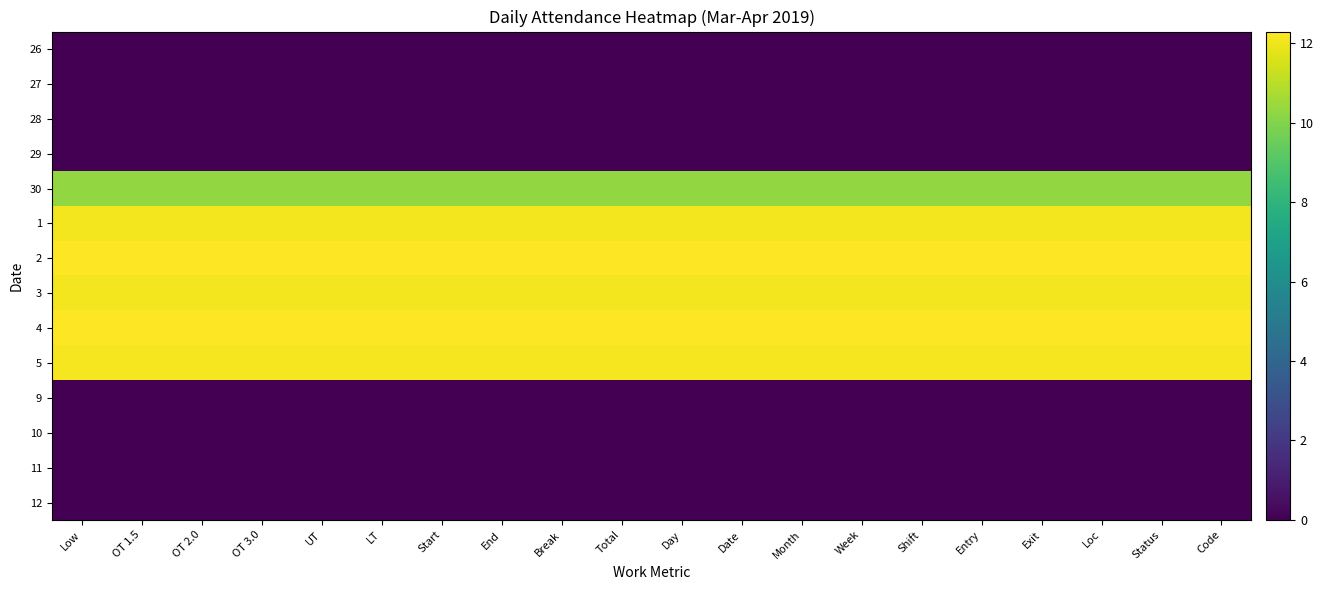

Reading right to left, list all the values displayed in this chart.

26: Code=0.0	Status=0.0	Loc=0.0	Exit=0.0	Entry=0.0	Shift=0.0	Week=0.0	Month=0.0	Date=0.0	Day=0.0	Total=0.0	Break=0.0	End=0.0	Start=0.0	LT=0.0	UT=0.0	OT 3.0=0.0	OT 2.0=0.0	OT 1.5=0.0	Low=0.0
27: Code=0.0	Status=0.0	Loc=0.0	Exit=0.0	Entry=0.0	Shift=0.0	Week=0.0	Month=0.0	Date=0.0	Day=0.0	Total=0.0	Break=0.0	End=0.0	Start=0.0	LT=0.0	UT=0.0	OT 3.0=0.0	OT 2.0=0.0	OT 1.5=0.0	Low=0.0
28: Code=0.0	Status=0.0	Loc=0.0	Exit=0.0	Entry=0.0	Shift=0.0	Week=0.0	Month=0.0	Date=0.0	Day=0.0	Total=0.0	Break=0.0	End=0.0	Start=0.0	LT=0.0	UT=0.0	OT 3.0=0.0	OT 2.0=0.0	OT 1.5=0.0	Low=0.0
29: Code=0.0	Status=0.0	Loc=0.0	Exit=0.0	Entry=0.0	Shift=0.0	Week=0.0	Month=0.0	Date=0.0	Day=0.0	Total=0.0	Break=0.0	End=0.0	Start=0.0	LT=0.0	UT=0.0	OT 3.0=0.0	OT 2.0=0.0	OT 1.5=0.0	Low=0.0
30: Code=10.3	Status=10.3	Loc=10.3	Exit=10.3	Entry=10.3	Shift=10.3	Week=10.3	Month=10.3	Date=10.3	Day=10.3	Total=10.3	Break=10.3	End=10.3	Start=10.3	LT=10.3	UT=10.3	OT 3.0=10.3	OT 2.0=10.3	OT 1.5=10.3	Low=10.3
1: Code=12.1	Status=12.1	Loc=12.1	Exit=12.1	Entry=12.1	Shift=12.1	Week=12.1	Month=12.1	Date=12.1	Day=12.1	Total=12.1	Break=12.1	End=12.1	Start=12.1	LT=12.1	UT=12.1	OT 3.0=12.1	OT 2.0=12.1	OT 1.5=12.1	Low=12.1
2: Code=12.3	Status=12.3	Loc=12.3	Exit=12.3	Entry=12.3	Shift=12.3	Week=12.3	Month=12.3	Date=12.3	Day=12.3	Total=12.3	Break=12.3	End=12.3	Start=12.3	LT=12.3	UT=12.3	OT 3.0=12.3	OT 2.0=12.3	OT 1.5=12.3	Low=12.3
3: Code=12.1	Status=12.1	Loc=12.1	Exit=12.1	Entry=12.1	Shift=12.1	Week=12.1	Month=12.1	Date=12.1	Day=12.1	Total=12.1	Break=12.1	End=12.1	Start=12.1	LT=12.1	UT=12.1	OT 3.0=12.1	OT 2.0=12.1	OT 1.5=12.1	Low=12.1
4: Code=12.3	Status=12.3	Loc=12.3	Exit=12.3	Entry=12.3	Shift=12.3	Week=12.3	Month=12.3	Date=12.3	Day=12.3	Total=12.3	Break=12.3	End=12.3	Start=12.3	LT=12.3	UT=12.3	OT 3.0=12.3	OT 2.0=12.3	OT 1.5=12.3	Low=12.3
5: Code=12.1	Status=12.1	Loc=12.1	Exit=12.1	Entry=12.1	Shift=12.1	Week=12.1	Month=12.1	Date=12.1	Day=12.1	Total=12.1	Break=12.1	End=12.1	Start=12.1	LT=12.1	UT=12.1	OT 3.0=12.1	OT 2.0=12.1	OT 1.5=12.1	Low=12.1
9: Code=0.0	Status=0.0	Loc=0.0	Exit=0.0	Entry=0.0	Shift=0.0	Week=0.0	Month=0.0	Date=0.0	Day=0.0	Total=0.0	Break=0.0	End=0.0	Start=0.0	LT=0.0	UT=0.0	OT 3.0=0.0	OT 2.0=0.0	OT 1.5=0.0	Low=0.0
10: Code=0.0	Status=0.0	Loc=0.0	Exit=0.0	Entry=0.0	Shift=0.0	Week=0.0	Month=0.0	Date=0.0	Day=0.0	Total=0.0	Break=0.0	End=0.0	Start=0.0	LT=0.0	UT=0.0	OT 3.0=0.0	OT 2.0=0.0	OT 1.5=0.0	Low=0.0
11: Code=0.0	Status=0.0	Loc=0.0	Exit=0.0	Entry=0.0	Shift=0.0	Week=0.0	Month=0.0	Date=0.0	Day=0.0	Total=0.0	Break=0.0	End=0.0	Start=0.0	LT=0.0	UT=0.0	OT 3.0=0.0	OT 2.0=0.0	OT 1.5=0.0	Low=0.0
12: Code=0.0	Status=0.0	Loc=0.0	Exit=0.0	Entry=0.0	Shift=0.0	Week=0.0	Month=0.0	Date=0.0	Day=0.0	Total=0.0	Break=0.0	End=0.0	Start=0.0	LT=0.0	UT=0.0	OT 3.0=0.0	OT 2.0=0.0	OT 1.5=0.0	Low=0.0